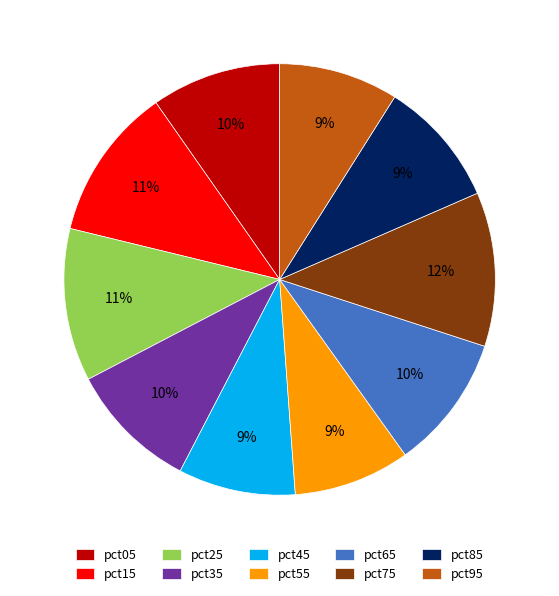

Is it true that pct75 is 12% of the pie?

True